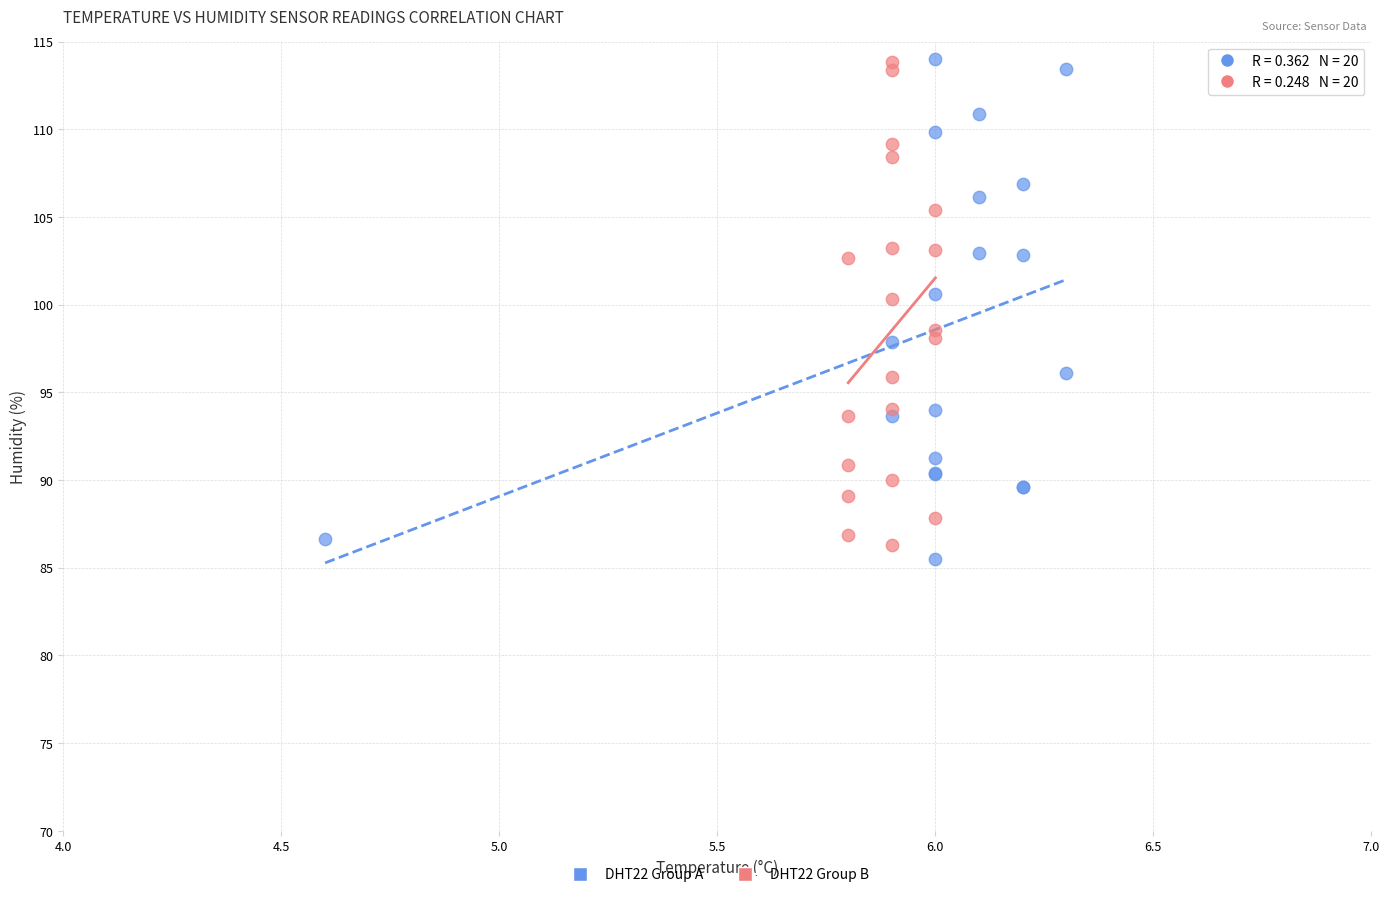

What are all the series names shown in the legend?

DHT22 Group A, DHT22 Group B